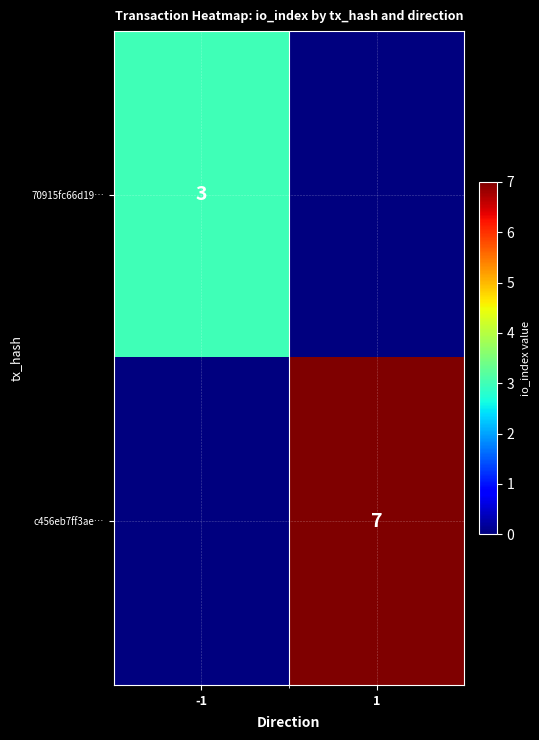

The value of 70915fc66d19… at -1 is 3. True or false?

True